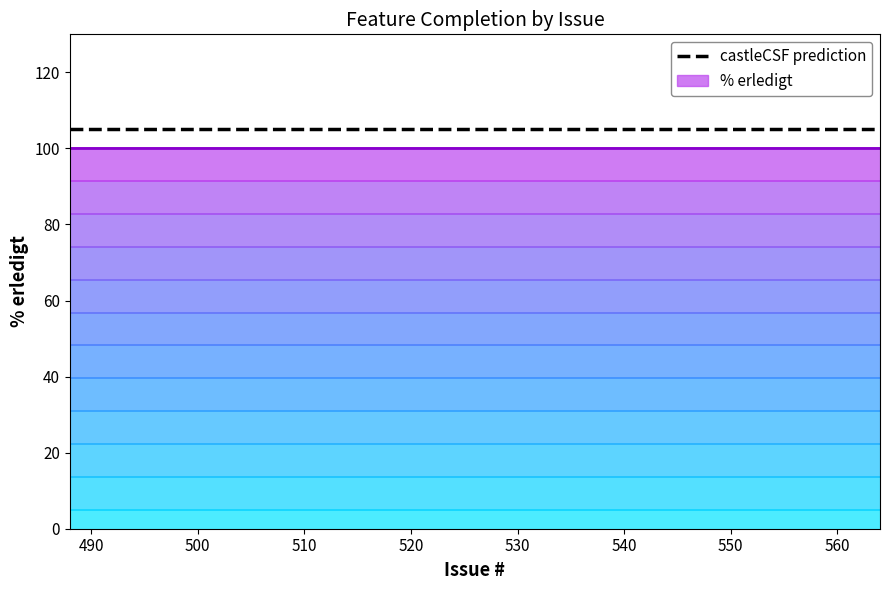

True or false: % erledigt and castleCSF prediction cross at least once.

False